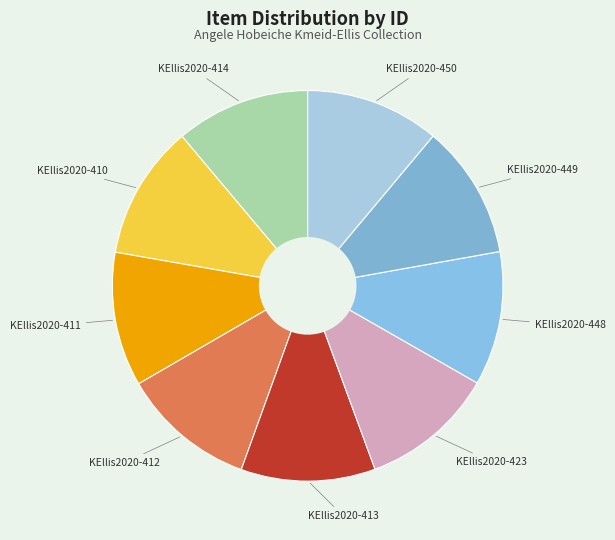

Is there a majority slice in this chart?

No